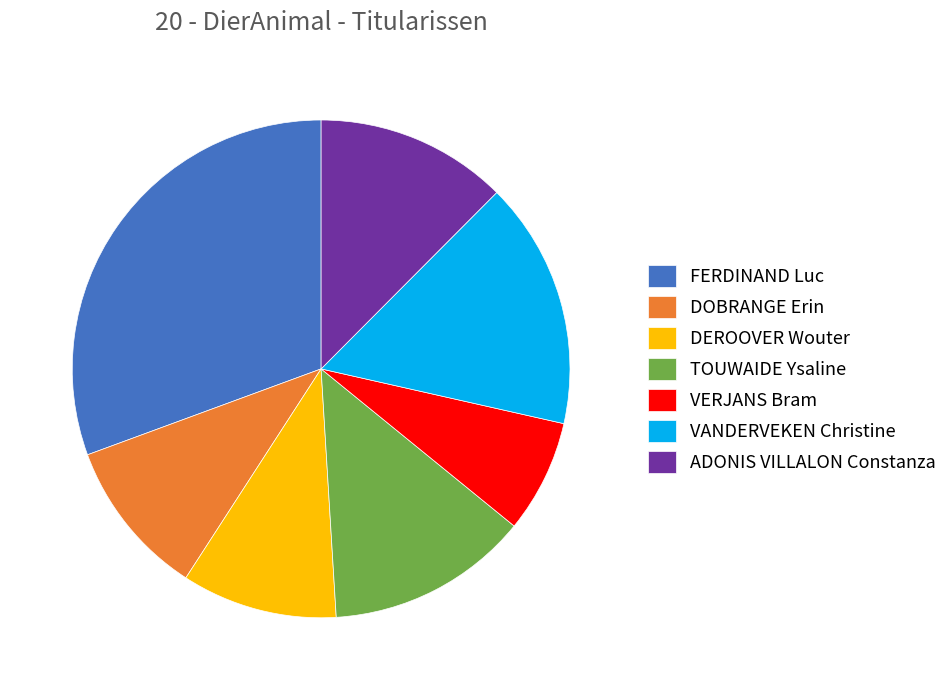

What is the smallest slice in the pie chart?

VERJANS Bram